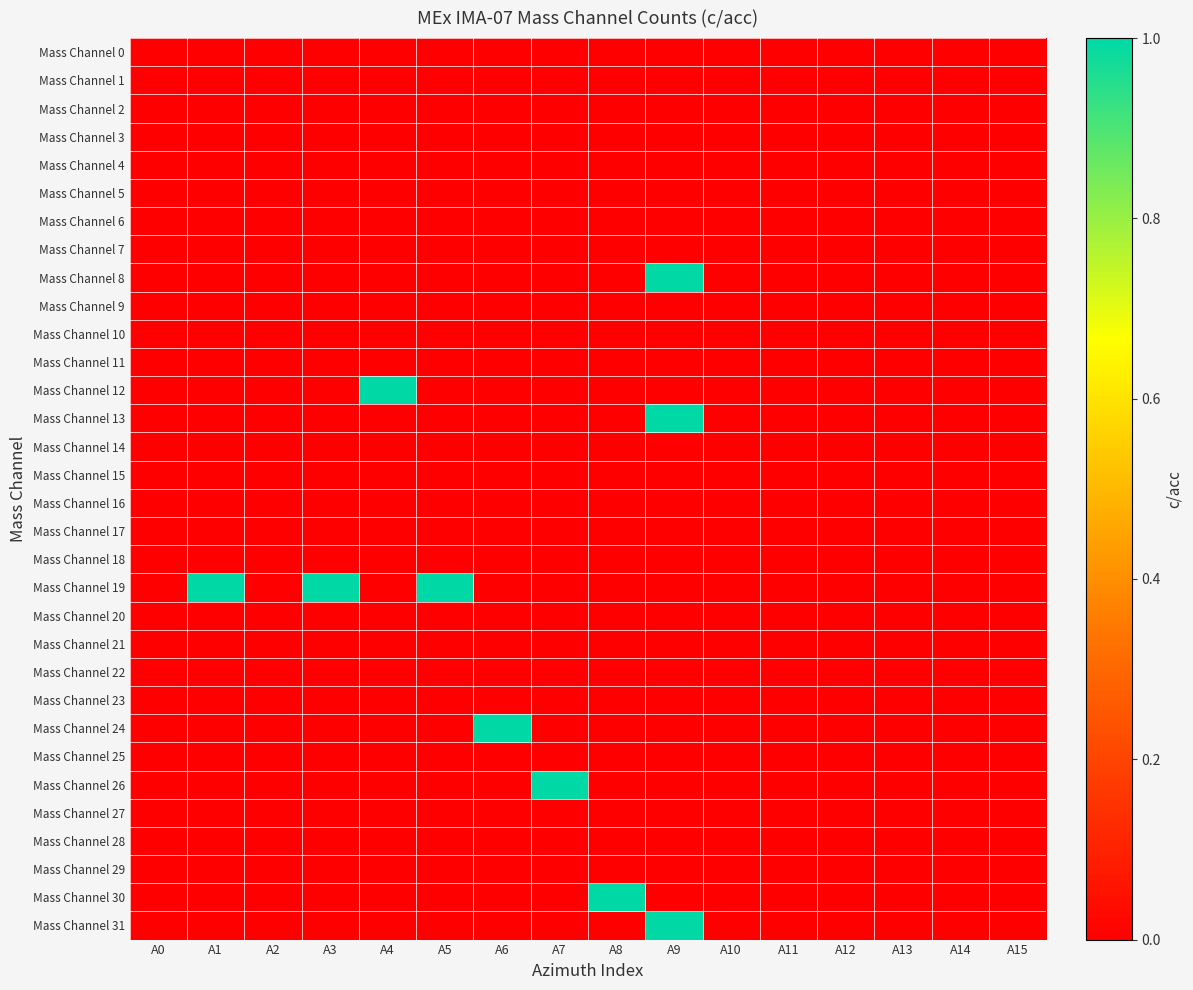

Which series changed the most between A2 and A9?

Mass Channel 8